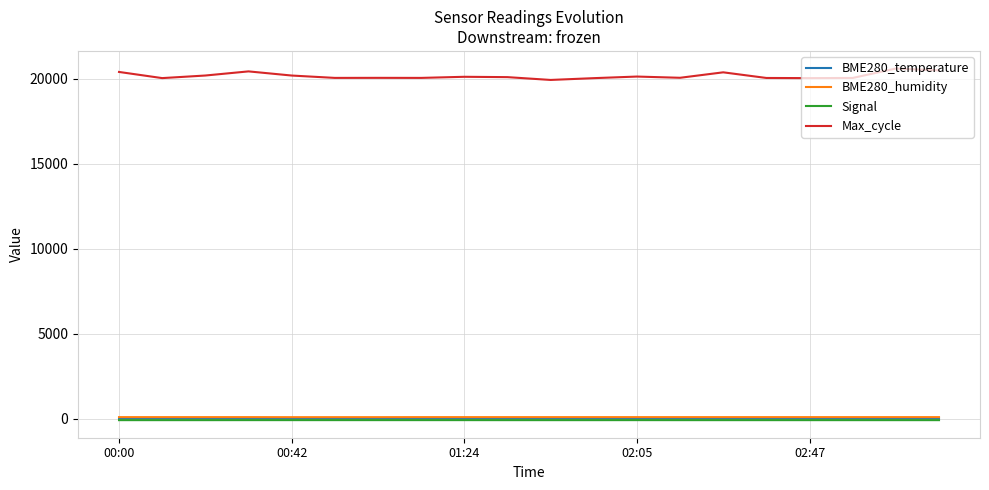

Which series has the largest total across all categories?

Max_cycle